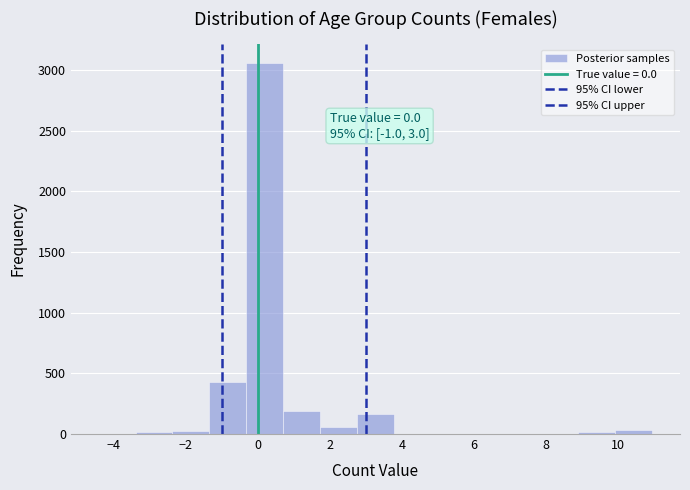

Which range on the x-axis has the tallest bar?

-0.4 to 0.8